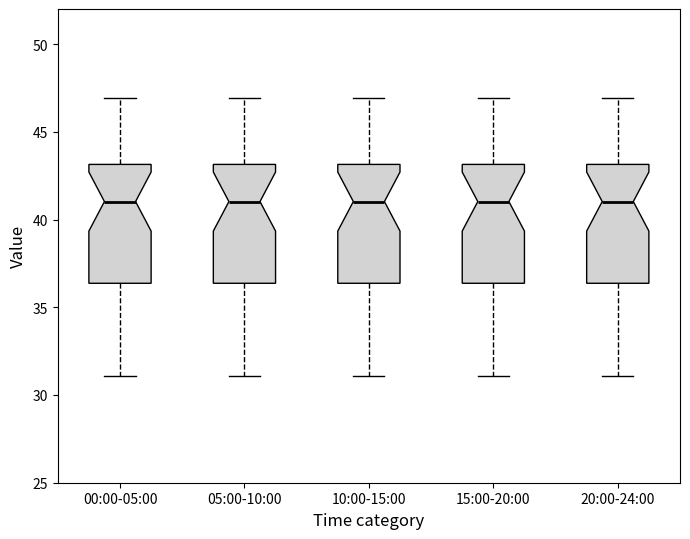

Where does the median line of the box for 00:00-05:00 sit on the y-axis? The values are not printed on the chart, so give them approximately, as read against the axis.

41.0